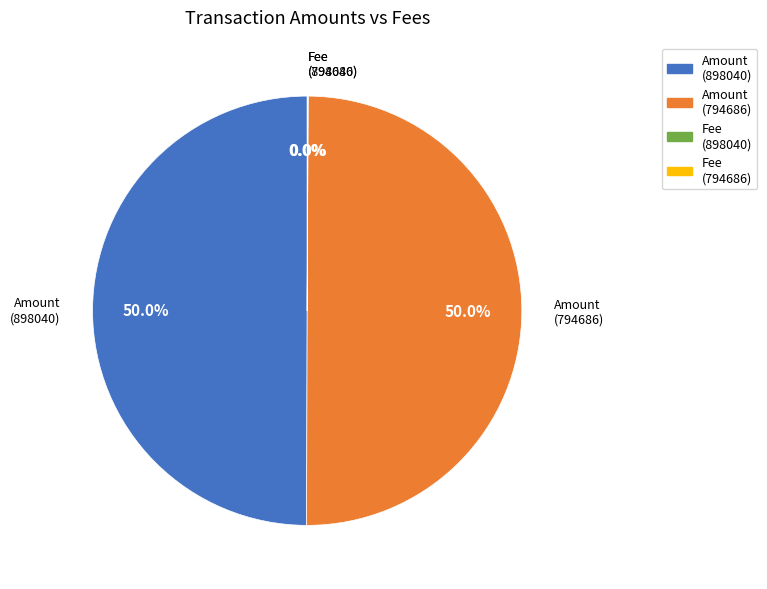

What percentage is NOT represented by Amount (794686)?

50.0%